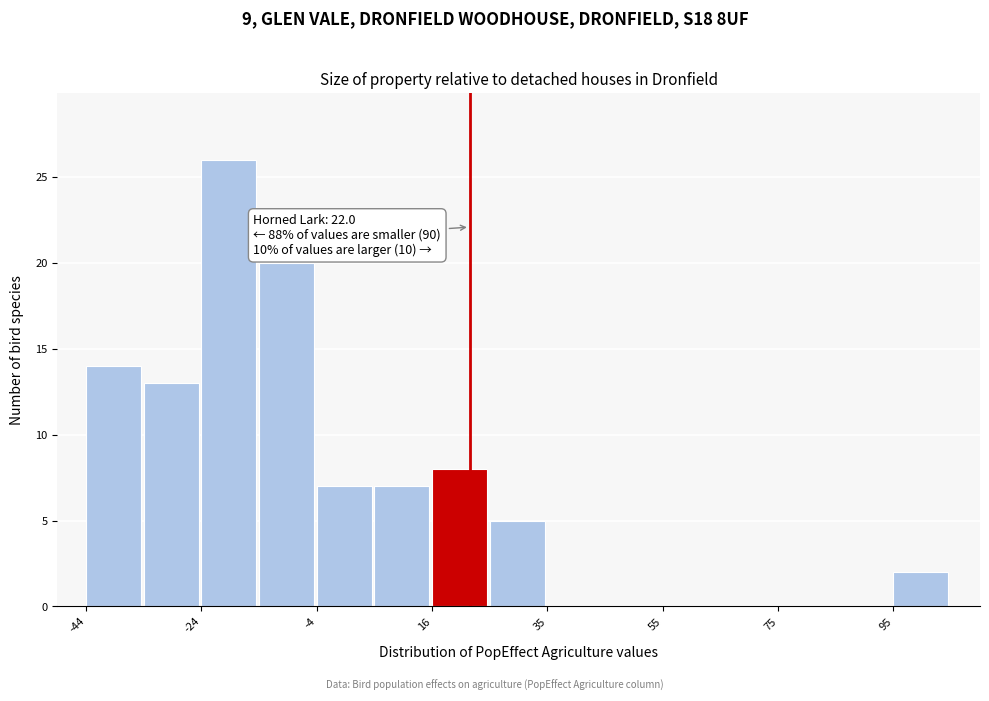

Which range on the x-axis has the tallest bar?

-24 to -14